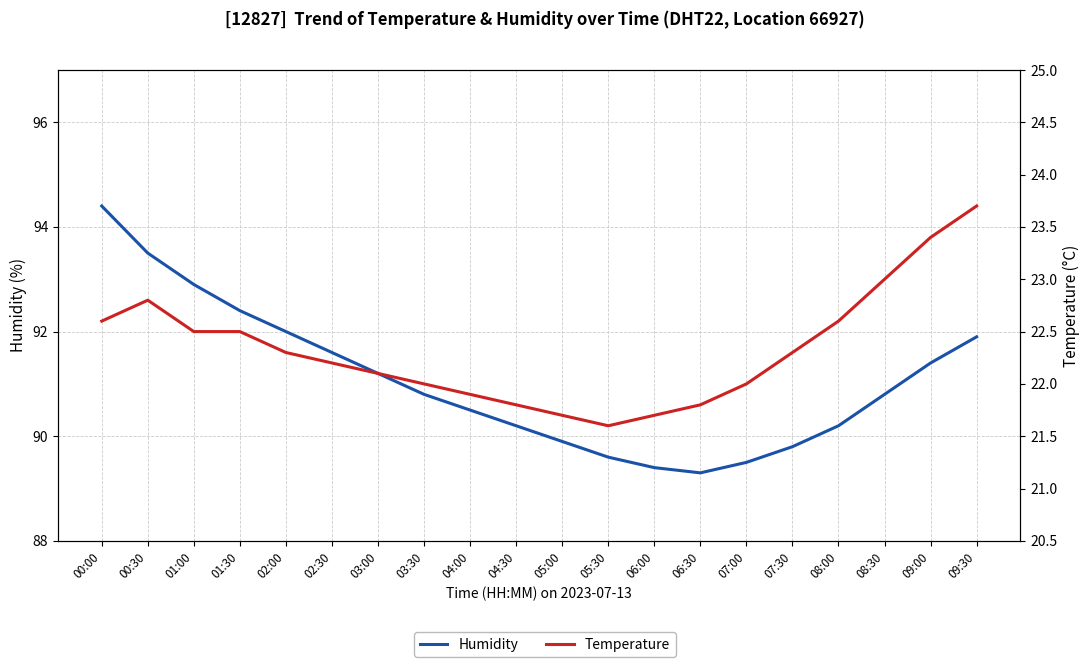

True or false: Temperature and Humidity intersect in this chart.

False